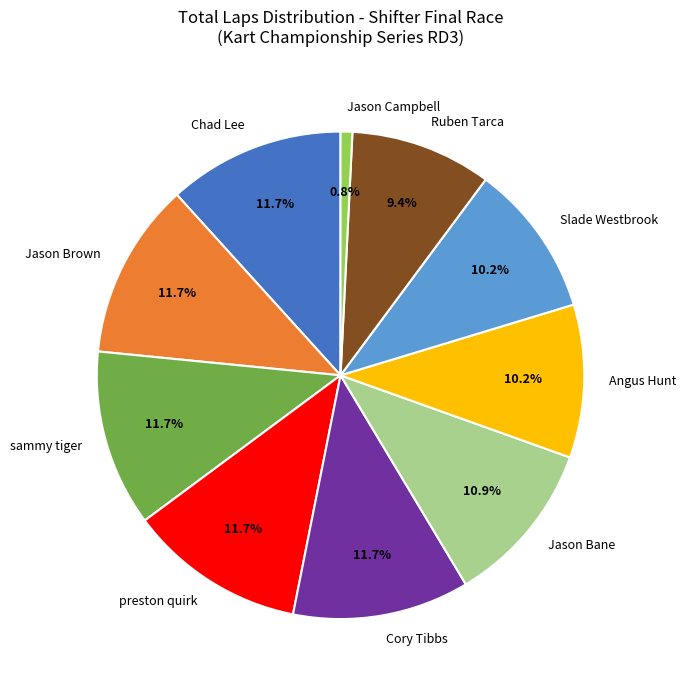

Does Ruben Tarca account for over 50% of the chart?

No